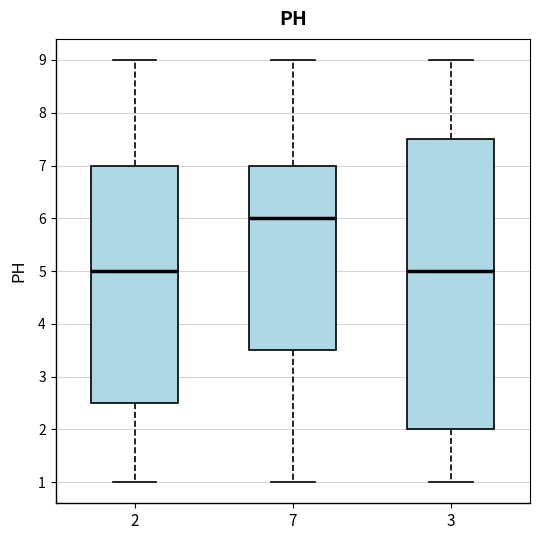

Reading left to right, transcribe this box plot: for each box, give where its median line is, the range the box spans, and where its two whiskers end, as read against the y-axis. The values are not printed on the chart, so give them approximately, as read against the axis.

2: median 5.0, box 2.5 to 7.0, whiskers 1.0 to 9.0
7: median 6.0, box 3.5 to 7.0, whiskers 1.0 to 9.0
3: median 5.0, box 2.0 to 7.5, whiskers 1.0 to 9.0